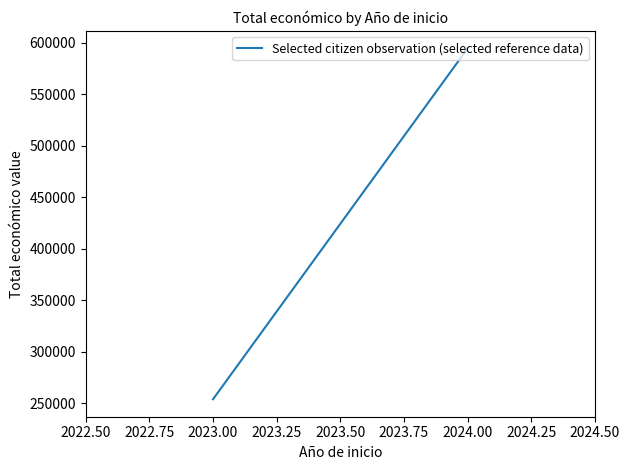

What is the maximum value shown in the chart?

594428.5